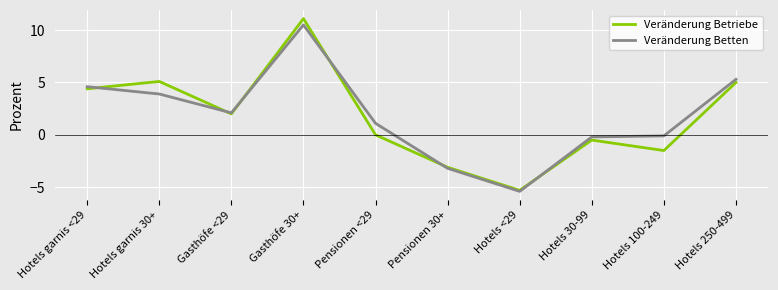

What is the approximate value of Veränderung Betten at Hotels garnis 30+?

3.9